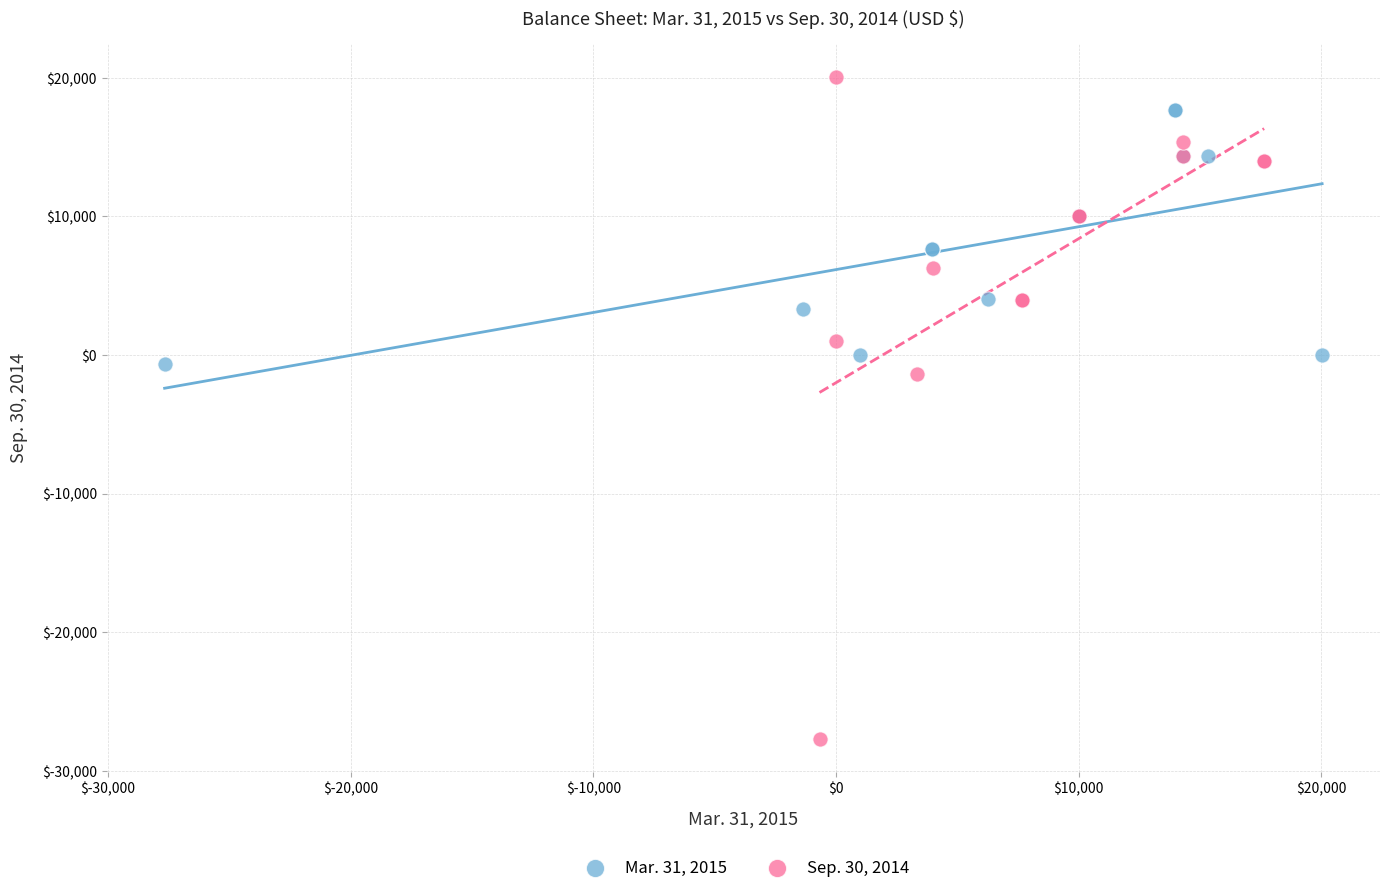

Which series contains the highest Y value?

Sep. 30, 2014